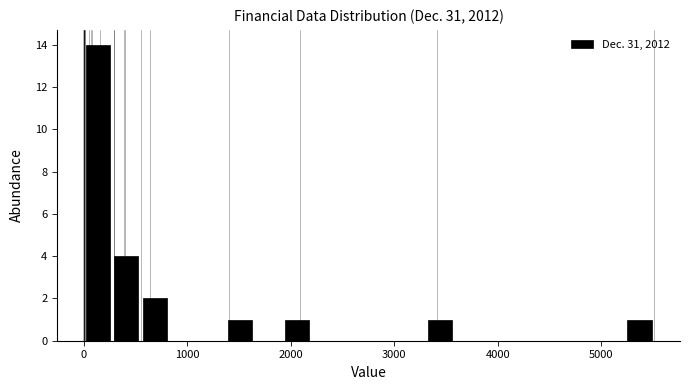

Read against the x-axis, roughly where is the centre of the tallest bar?

100